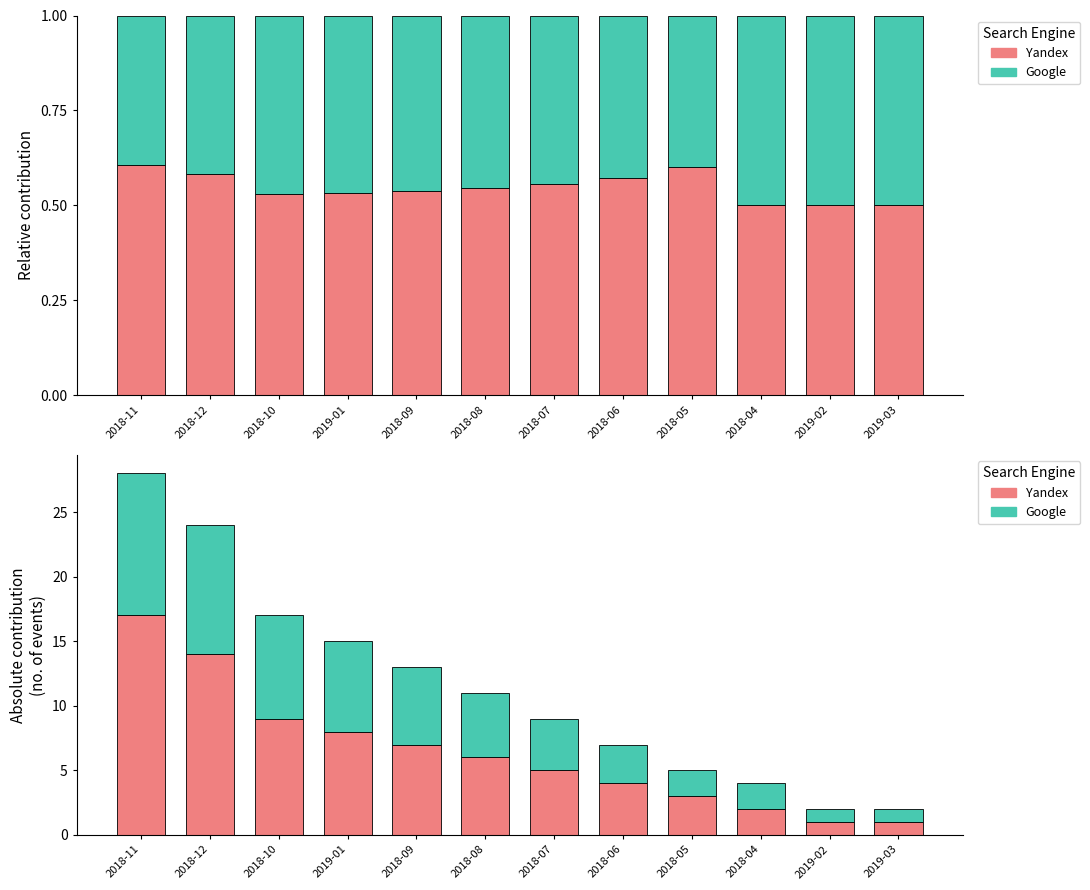

List the labels in order of Google value, smallest first.

2019-02, 2019-03, 2018-05, 2018-04, 2018-06, 2018-07, 2018-08, 2018-09, 2019-01, 2018-10, 2018-12, 2018-11